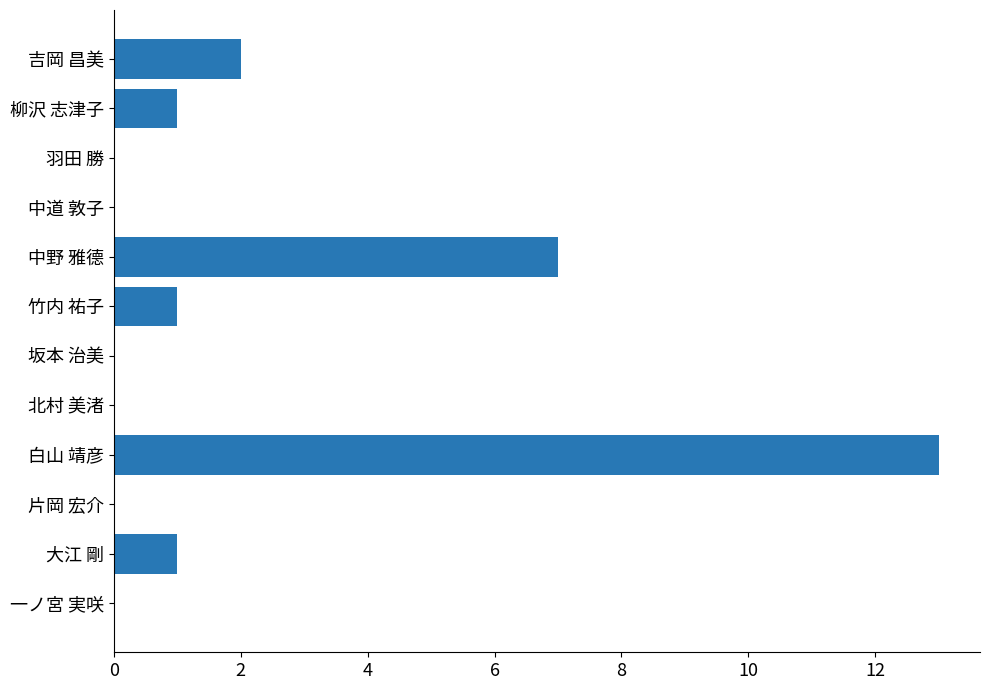

How many series are shown in this chart?

1